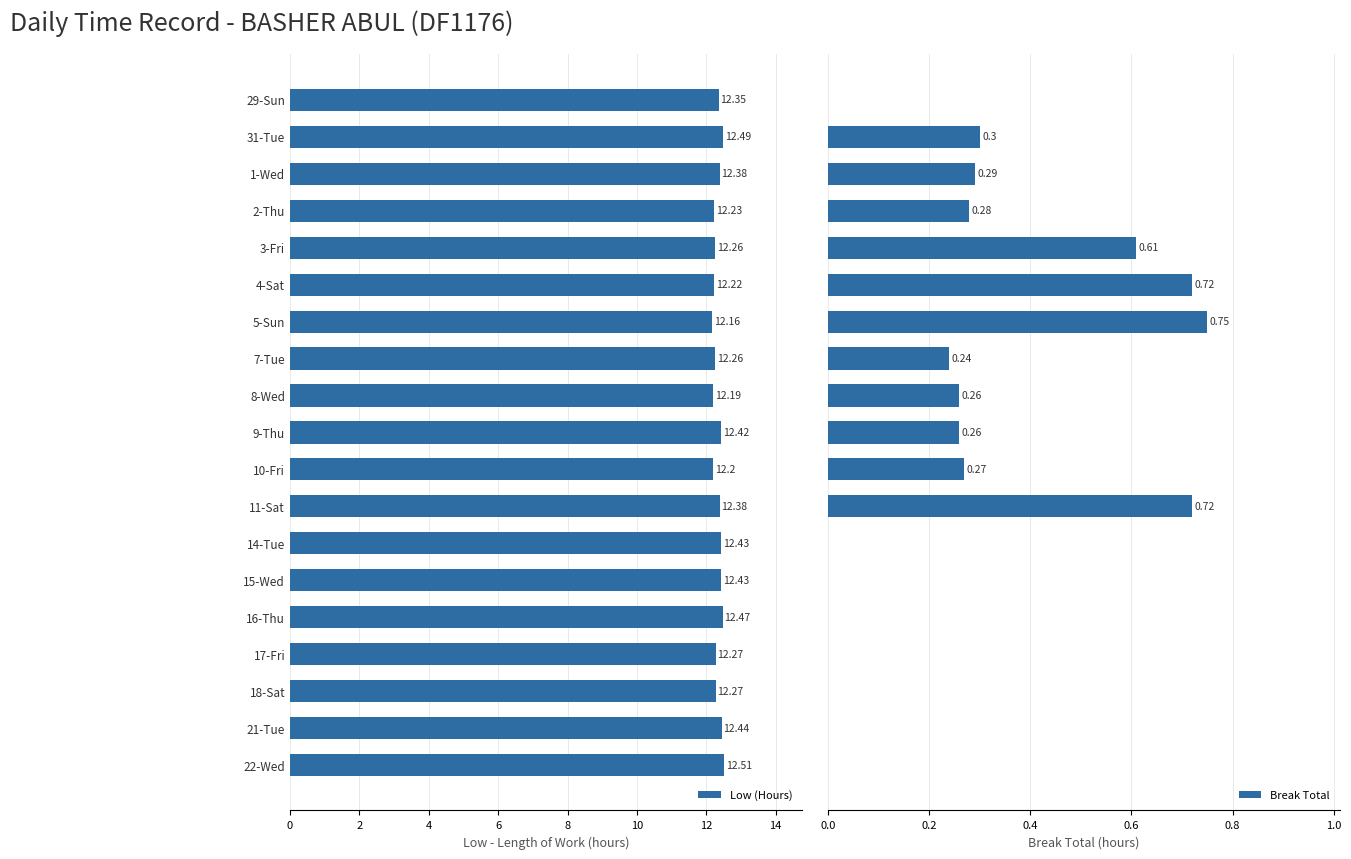

What is the average value of the Low (Hours) series?

12.3